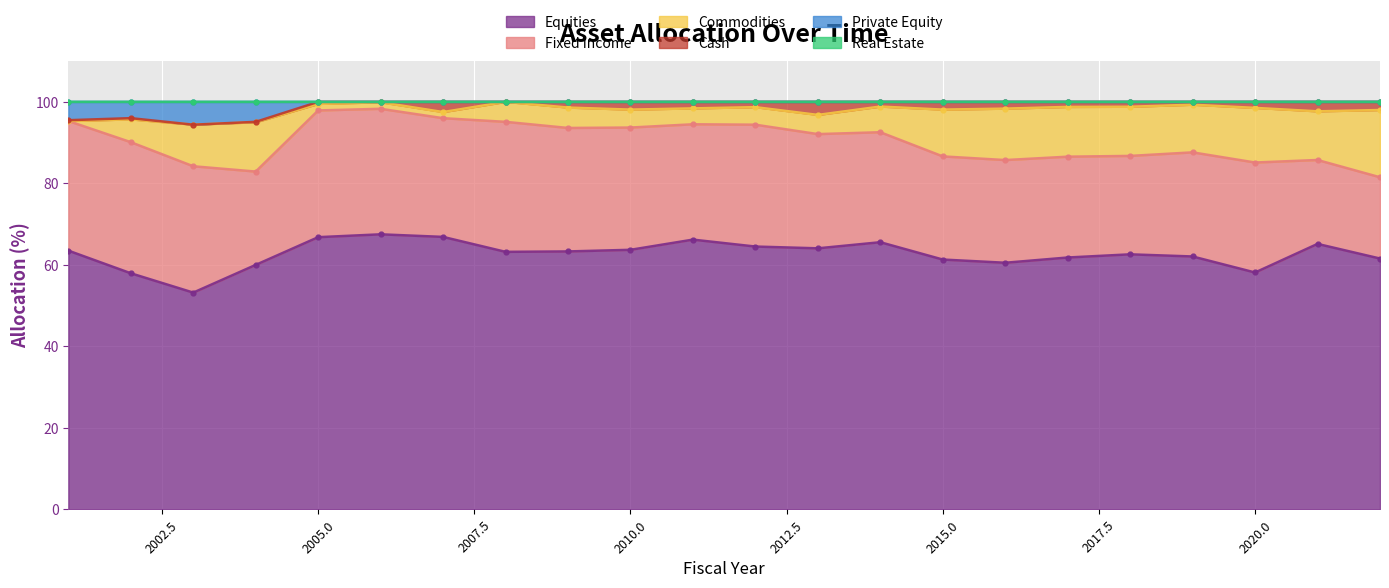

How many series are shown in this chart?

6